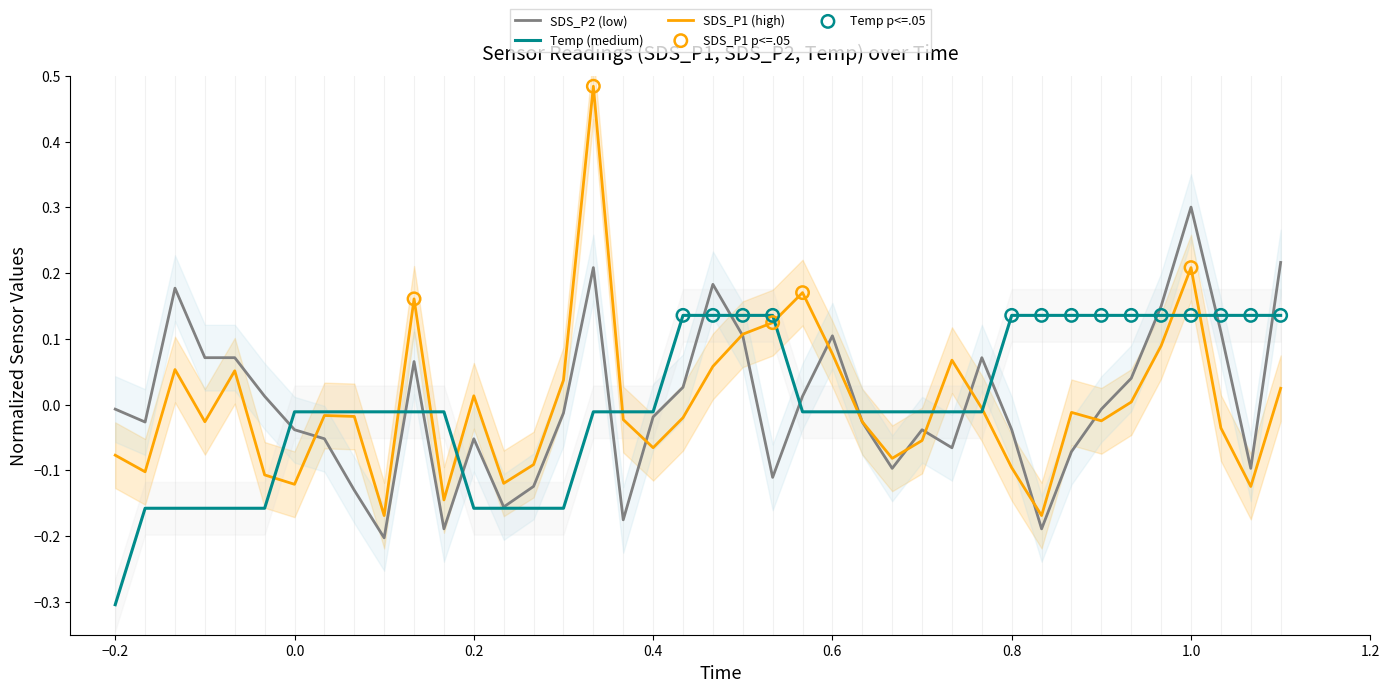

Is it true that Temp (medium) equals -0.3 at −0.2?

True